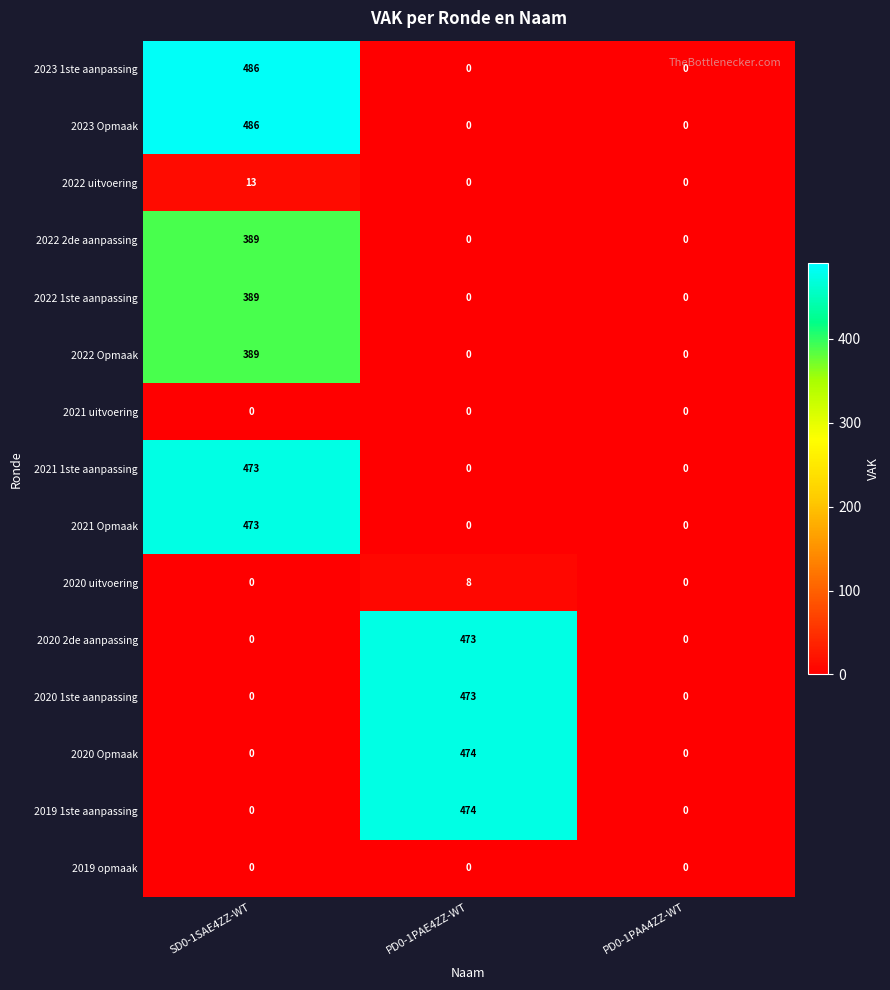

The value of 2019 1ste aanpassing at SD0-1SAE4ZZ-WT is 287. True or false?

False